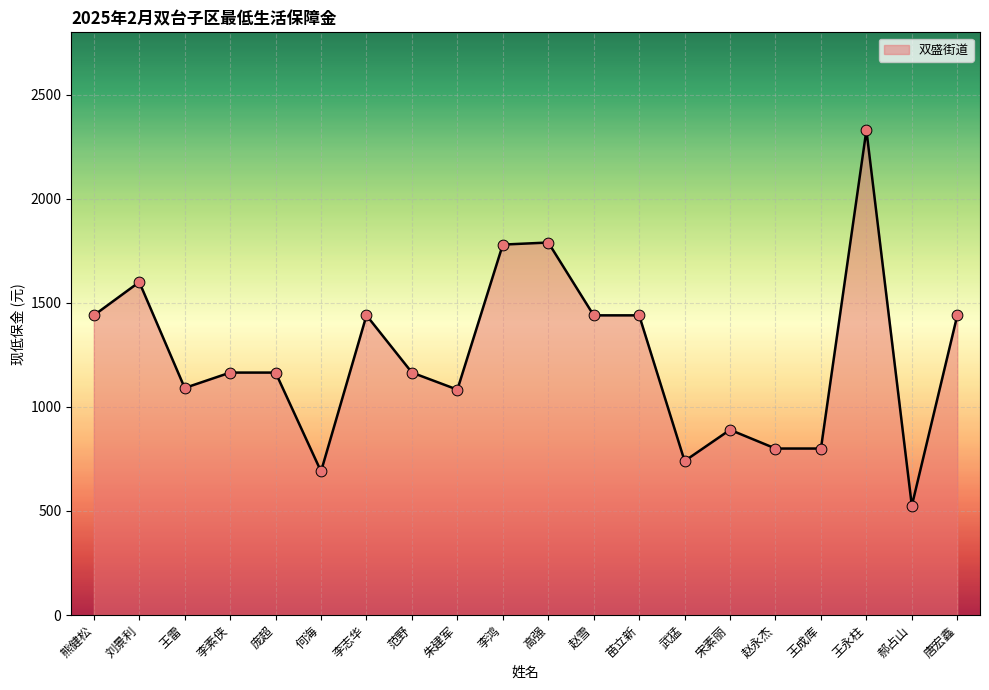

What is the change in value from 李素侠 to 唐宏鑫?

+275